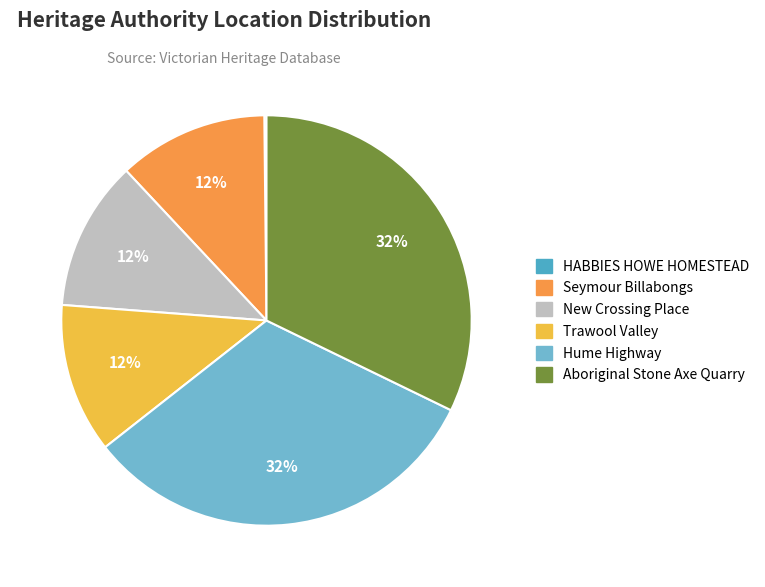

To the nearest percent, what is the difference between the largest and smallest slice percentages?

32%